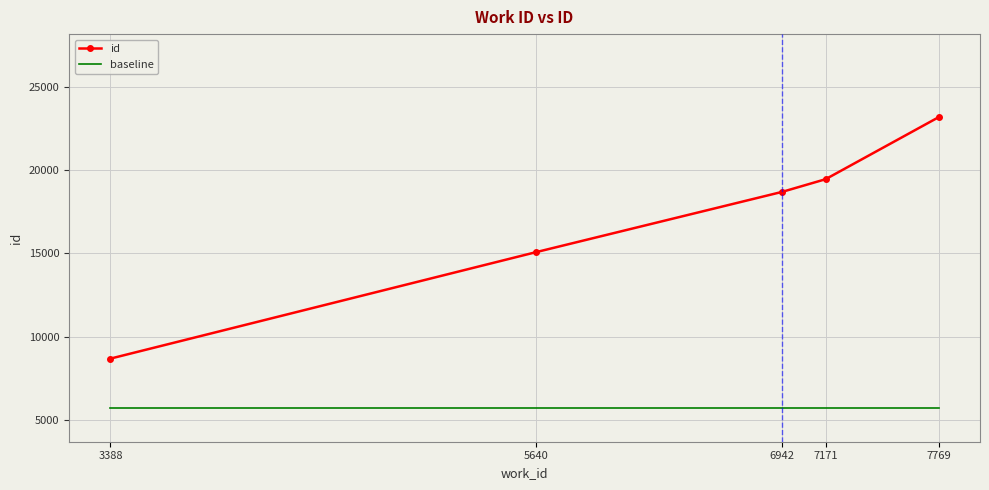

Reading right to left, extract all data points from this chart.

id: 23192	19462	18703	15076	8670
baseline: 5670	5670	5670	5670	5670